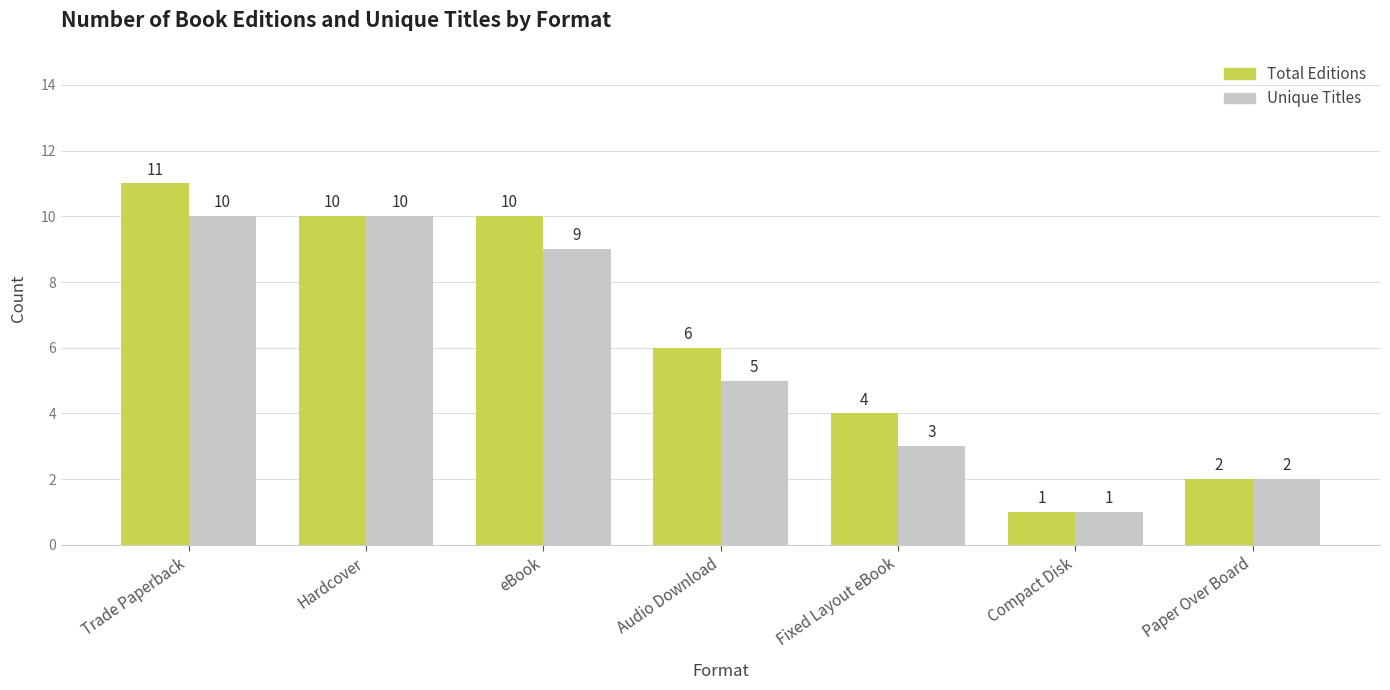

What is the average value of the Unique Titles series?

6